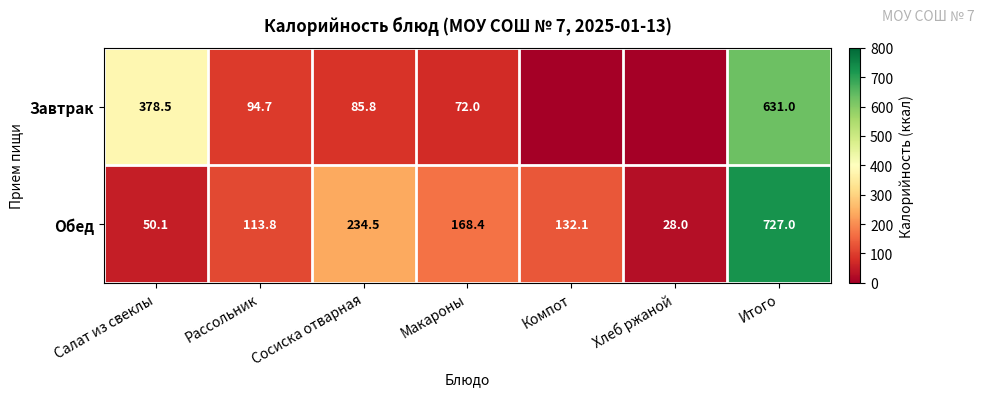

What is the sum of all Обед values?

1453.9